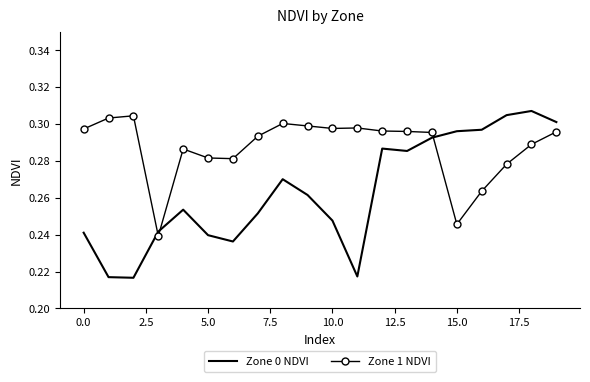

List the series in order of their overall mean, highest first.

Zone 1 NDVI, Zone 0 NDVI